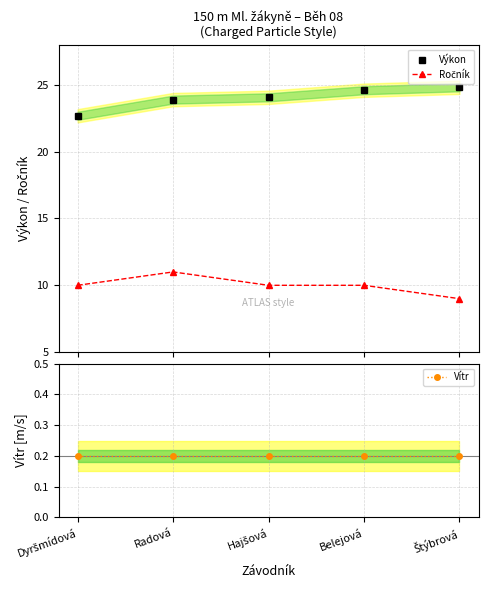

Which has a higher value, Hajšová or Belejová?

Belejová